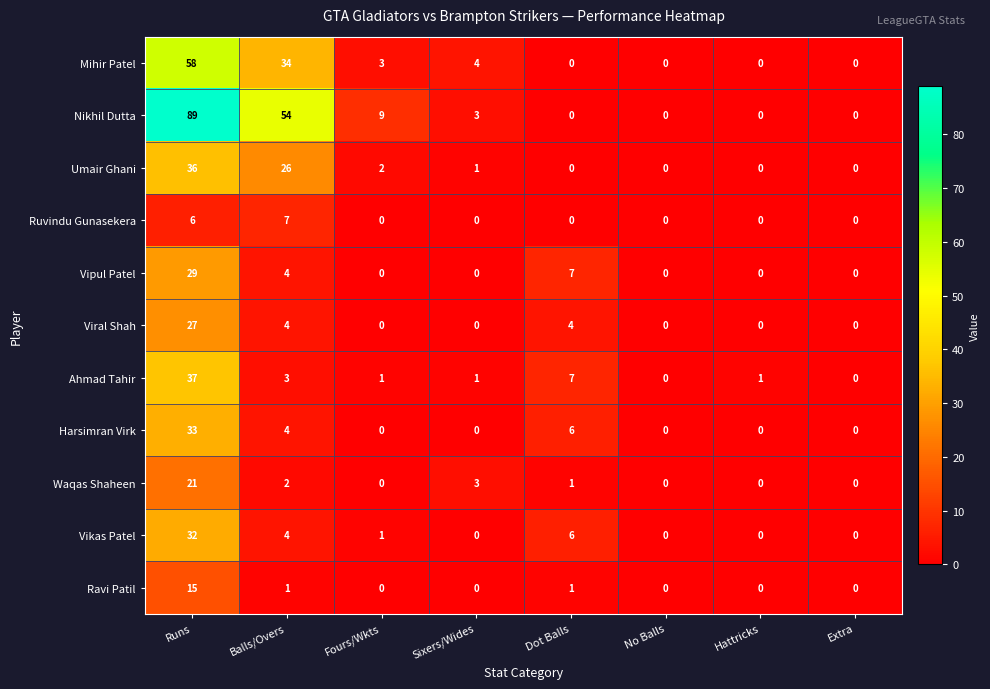

List the series in order of their peak value, lowest first.

Ruvindu Gunasekera, Ravi Patil, Waqas Shaheen, Viral Shah, Vipul Patel, Vikas Patel, Harsimran Virk, Umair Ghani, Ahmad Tahir, Mihir Patel, Nikhil Dutta